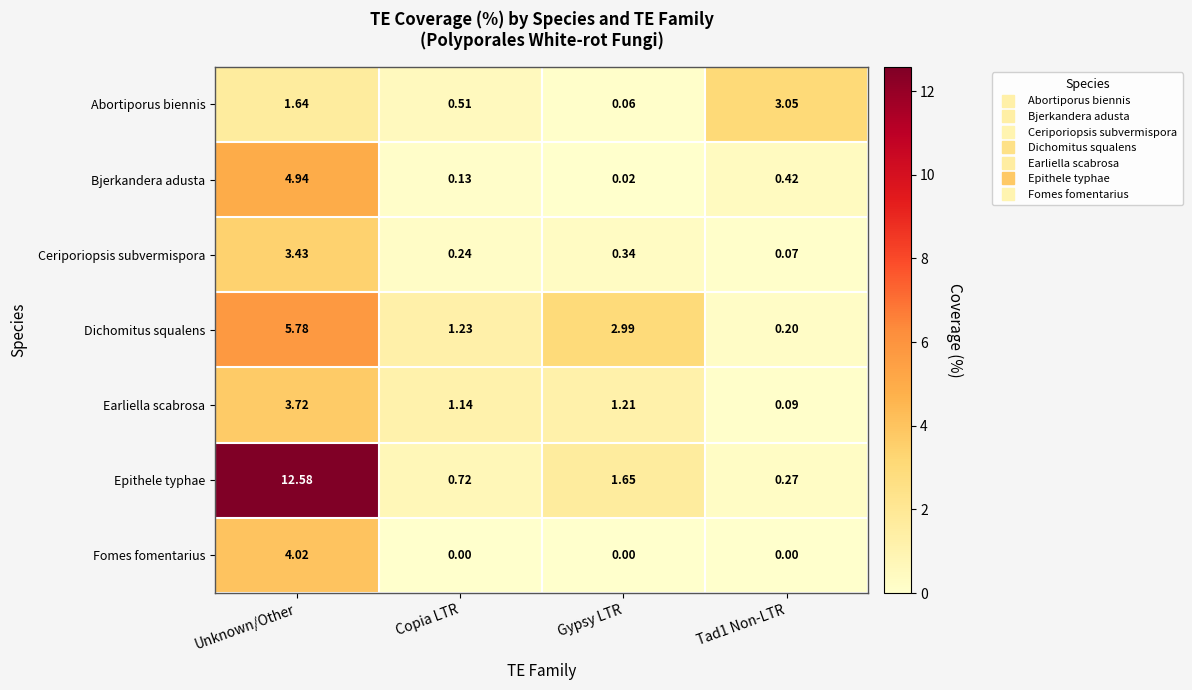

Where is Abortiporus biennis nearest to the value 1?

Copia LTR